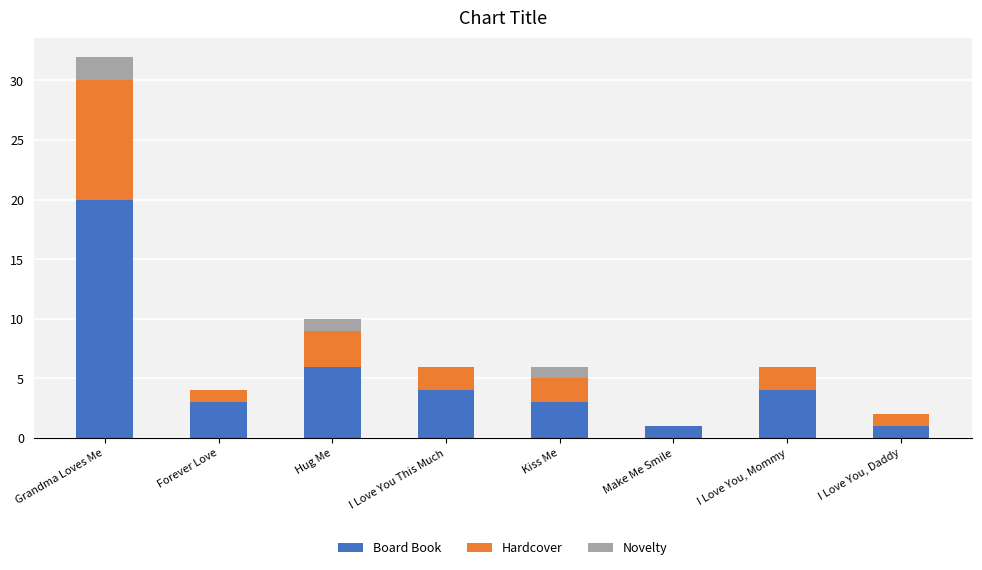

Reading left to right, what are the values for Board Book?

Grandma Loves Me=20	Forever Love=3	Hug Me=6	I Love You This Much=4	Kiss Me=3	Make Me Smile=1	I Love You, Mommy=4	I Love You, Daddy=1